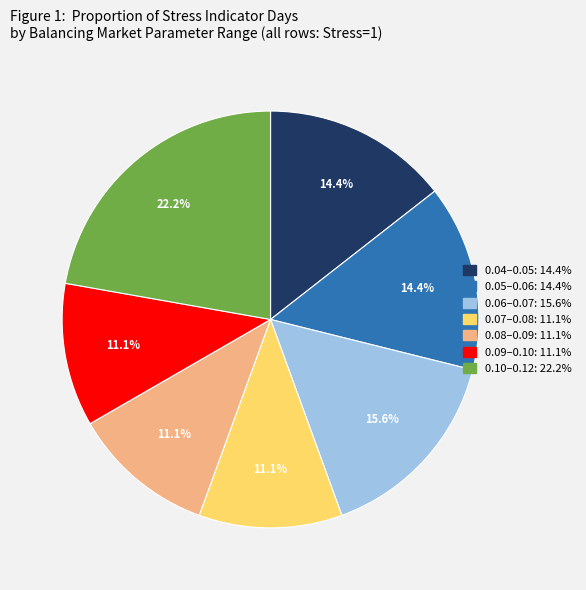

Does any single category account for the majority?

No